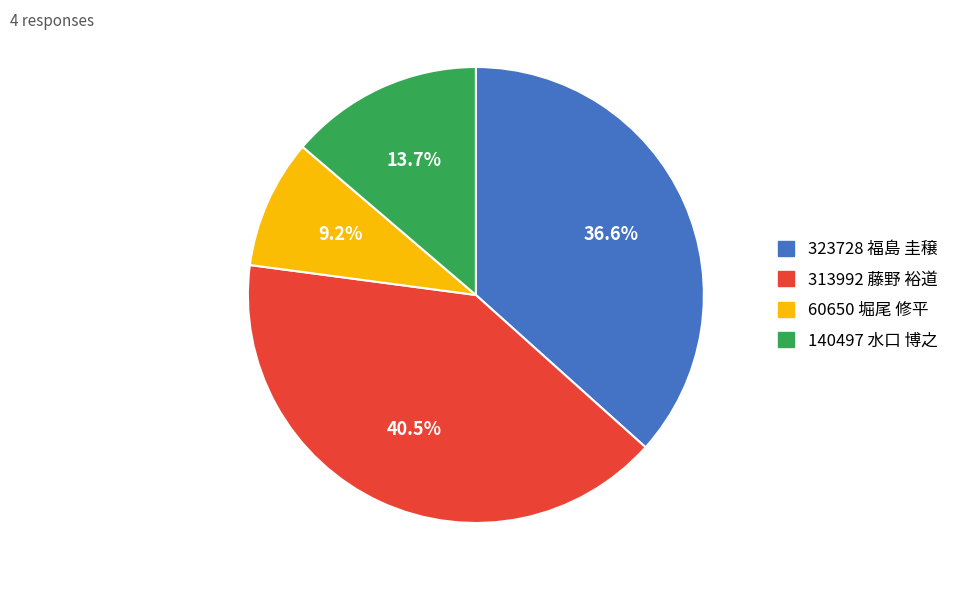

What is the total percentage of 313992 藤野 裕道 and 323728 福島 圭穣?

77.1%